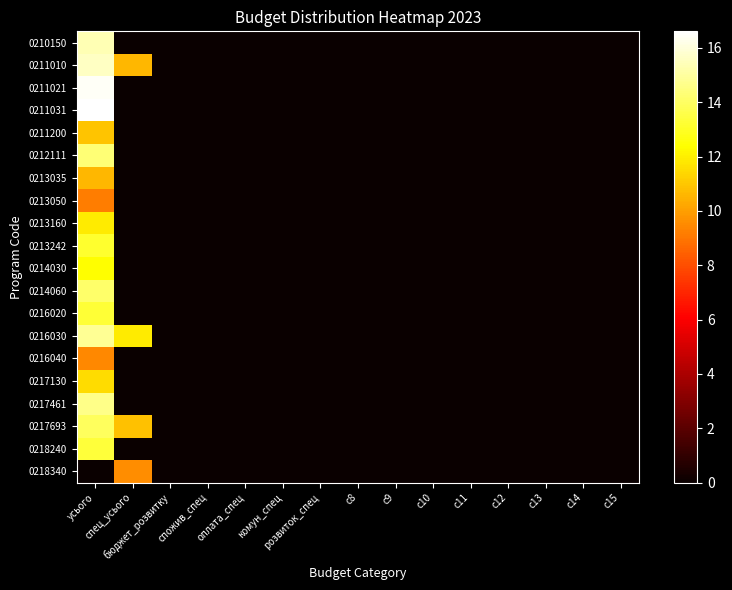

Reading left to right, what are all the values shown in this chart?

0210150: усього=15.3	спец_усього=0.0	бюджет_розвитку=0.0	спожив_спец=0.0	оплата_спец=0.0	комун_спец=0.0	розвиток_спец=0.0	c8=0.0	c9=0.0	c10=0.0	c11=0.0	c12=0.0	c13=0.0	c14=0.0	c15=0.0
0211010: усього=15.6	спец_усього=10.6	бюджет_розвитку=0.0	спожив_спец=0.0	оплата_спец=0.0	комун_спец=0.0	розвиток_спец=0.0	c8=0.0	c9=0.0	c10=0.0	c11=0.0	c12=0.0	c13=0.0	c14=0.0	c15=0.0
0211021: усього=16.4	спец_усього=0.0	бюджет_розвитку=0.0	спожив_спец=0.0	оплата_спец=0.0	комун_спец=0.0	розвиток_спец=0.0	c8=0.0	c9=0.0	c10=0.0	c11=0.0	c12=0.0	c13=0.0	c14=0.0	c15=0.0
0211031: усього=16.6	спец_усього=0.0	бюджет_розвитку=0.0	спожив_спец=0.0	оплата_спец=0.0	комун_спец=0.0	розвиток_спец=0.0	c8=0.0	c9=0.0	c10=0.0	c11=0.0	c12=0.0	c13=0.0	c14=0.0	c15=0.0
0211200: усього=10.9	спец_усього=0.0	бюджет_розвитку=0.0	спожив_спец=0.0	оплата_спец=0.0	комун_спец=0.0	розвиток_спец=0.0	c8=0.0	c9=0.0	c10=0.0	c11=0.0	c12=0.0	c13=0.0	c14=0.0	c15=0.0
0212111: усього=14.3	спец_усього=0.0	бюджет_розвитку=0.0	спожив_спец=0.0	оплата_спец=0.0	комун_спец=0.0	розвиток_спец=0.0	c8=0.0	c9=0.0	c10=0.0	c11=0.0	c12=0.0	c13=0.0	c14=0.0	c15=0.0
0213035: усього=10.6	спец_усього=0.0	бюджет_розвитку=0.0	спожив_спец=0.0	оплата_спец=0.0	комун_спец=0.0	розвиток_спец=0.0	c8=0.0	c9=0.0	c10=0.0	c11=0.0	c12=0.0	c13=0.0	c14=0.0	c15=0.0
0213050: усього=9.2	спец_усього=0.0	бюджет_розвитку=0.0	спожив_спец=0.0	оплата_спец=0.0	комун_спец=0.0	розвиток_спец=0.0	c8=0.0	c9=0.0	c10=0.0	c11=0.0	c12=0.0	c13=0.0	c14=0.0	c15=0.0
0213160: усього=11.9	спец_усього=0.0	бюджет_розвитку=0.0	спожив_спец=0.0	оплата_спец=0.0	комун_спец=0.0	розвиток_спец=0.0	c8=0.0	c9=0.0	c10=0.0	c11=0.0	c12=0.0	c13=0.0	c14=0.0	c15=0.0
0213242: усього=13.2	спец_усього=0.0	бюджет_розвитку=0.0	спожив_спец=0.0	оплата_спец=0.0	комун_спец=0.0	розвиток_спец=0.0	c8=0.0	c9=0.0	c10=0.0	c11=0.0	c12=0.0	c13=0.0	c14=0.0	c15=0.0
0214030: усього=12.3	спец_усього=0.0	бюджет_розвитку=0.0	спожив_спец=0.0	оплата_спец=0.0	комун_спец=0.0	розвиток_спец=0.0	c8=0.0	c9=0.0	c10=0.0	c11=0.0	c12=0.0	c13=0.0	c14=0.0	c15=0.0
0214060: усього=14.1	спец_усього=0.0	бюджет_розвитку=0.0	спожив_спец=0.0	оплата_спец=0.0	комун_спец=0.0	розвиток_спец=0.0	c8=0.0	c9=0.0	c10=0.0	c11=0.0	c12=0.0	c13=0.0	c14=0.0	c15=0.0
0216020: усього=13.2	спец_усього=0.0	бюджет_розвитку=0.0	спожив_спец=0.0	оплата_спец=0.0	комун_спец=0.0	розвиток_спец=0.0	c8=0.0	c9=0.0	c10=0.0	c11=0.0	c12=0.0	c13=0.0	c14=0.0	c15=0.0
0216030: усього=14.9	спец_усього=11.9	бюджет_розвитку=0.0	спожив_спец=0.0	оплата_спец=0.0	комун_спец=0.0	розвиток_спец=0.0	c8=0.0	c9=0.0	c10=0.0	c11=0.0	c12=0.0	c13=0.0	c14=0.0	c15=0.0
0216040: усього=9.4	спец_усього=0.0	бюджет_розвитку=0.0	спожив_спец=0.0	оплата_спец=0.0	комун_спец=0.0	розвиток_спец=0.0	c8=0.0	c9=0.0	c10=0.0	c11=0.0	c12=0.0	c13=0.0	c14=0.0	c15=0.0
0217130: усього=11.5	спец_усього=0.0	бюджет_розвитку=0.0	спожив_спец=0.0	оплата_спец=0.0	комун_спец=0.0	розвиток_спец=0.0	c8=0.0	c9=0.0	c10=0.0	c11=0.0	c12=0.0	c13=0.0	c14=0.0	c15=0.0
0217461: усього=14.6	спец_усього=0.0	бюджет_розвитку=0.0	спожив_спец=0.0	оплата_спец=0.0	комун_спец=0.0	розвиток_спец=0.0	c8=0.0	c9=0.0	c10=0.0	c11=0.0	c12=0.0	c13=0.0	c14=0.0	c15=0.0
0217693: усього=13.9	спец_усього=10.9	бюджет_розвитку=0.0	спожив_спец=0.0	оплата_спец=0.0	комун_спец=0.0	розвиток_спец=0.0	c8=0.0	c9=0.0	c10=0.0	c11=0.0	c12=0.0	c13=0.0	c14=0.0	c15=0.0
0218240: усього=13.3	спец_усього=0.0	бюджет_розвитку=0.0	спожив_спец=0.0	оплата_спец=0.0	комун_спец=0.0	розвиток_спец=0.0	c8=0.0	c9=0.0	c10=0.0	c11=0.0	c12=0.0	c13=0.0	c14=0.0	c15=0.0
0218340: усього=0.0	спец_усього=9.6	бюджет_розвитку=0.0	спожив_спец=0.0	оплата_спец=0.0	комун_спец=0.0	розвиток_спец=0.0	c8=0.0	c9=0.0	c10=0.0	c11=0.0	c12=0.0	c13=0.0	c14=0.0	c15=0.0